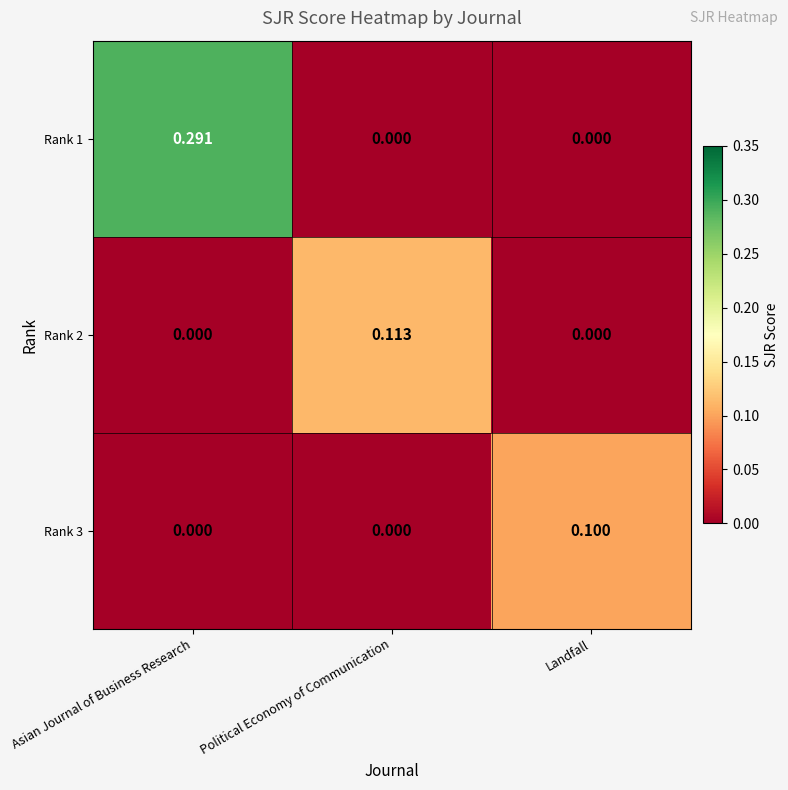

At which category does the chart reach its peak across all series?

Asian Journal of Business Research